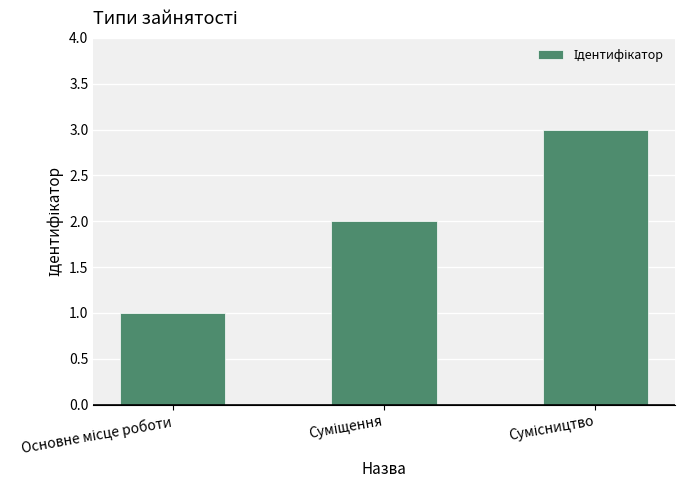

What is the maximum value shown in the chart?

3